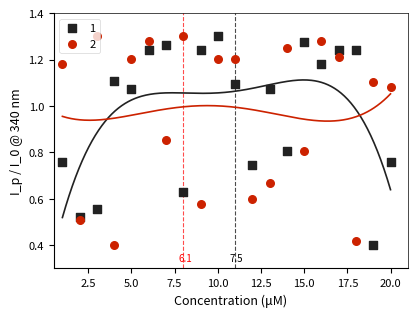

What are all the series names shown in the legend?

1, 2